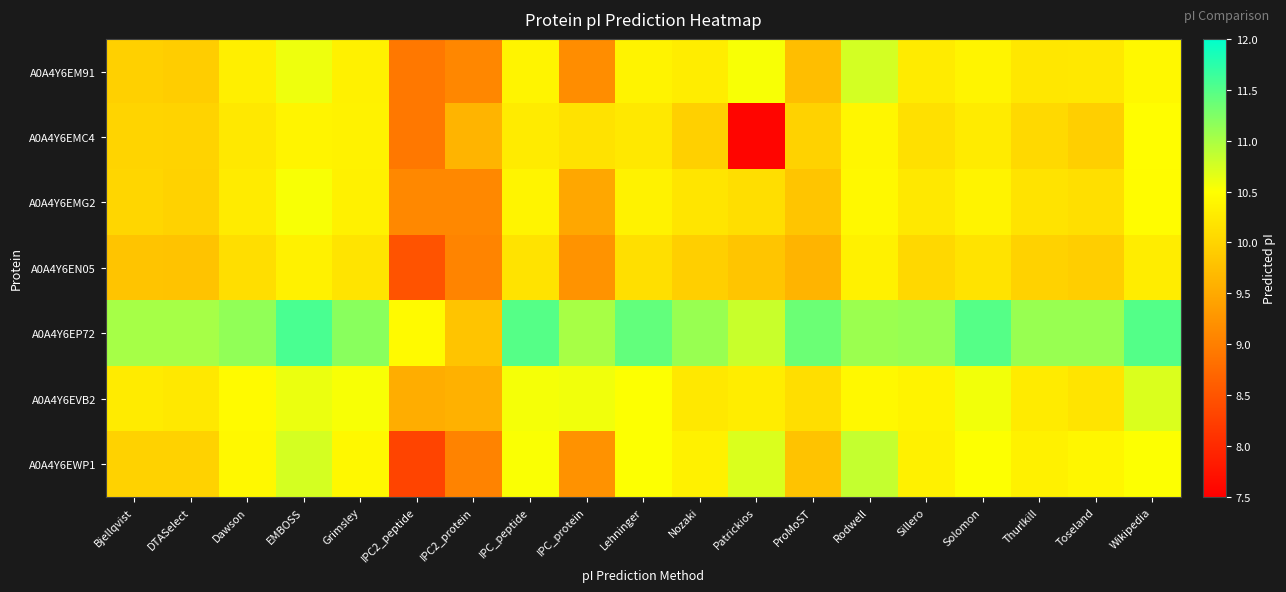

At how many categories does at least one series exceed 11?

16